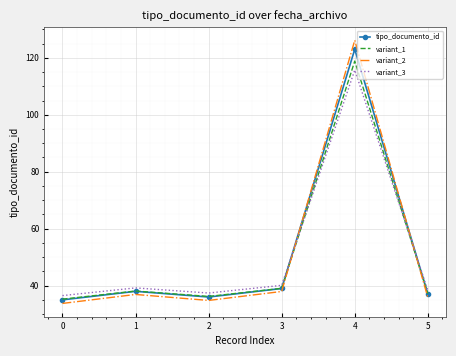

At which label does variant_3 first exceed 39?

1